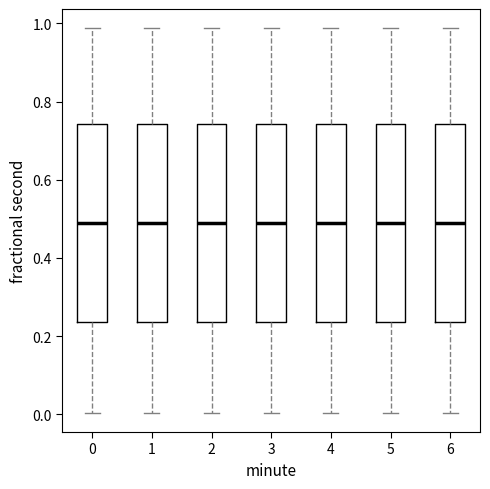

Where is the lower edge of the box at x = 3 on the y-axis? The values are not printed on the chart, so give them approximately, as read against the axis.

0.24